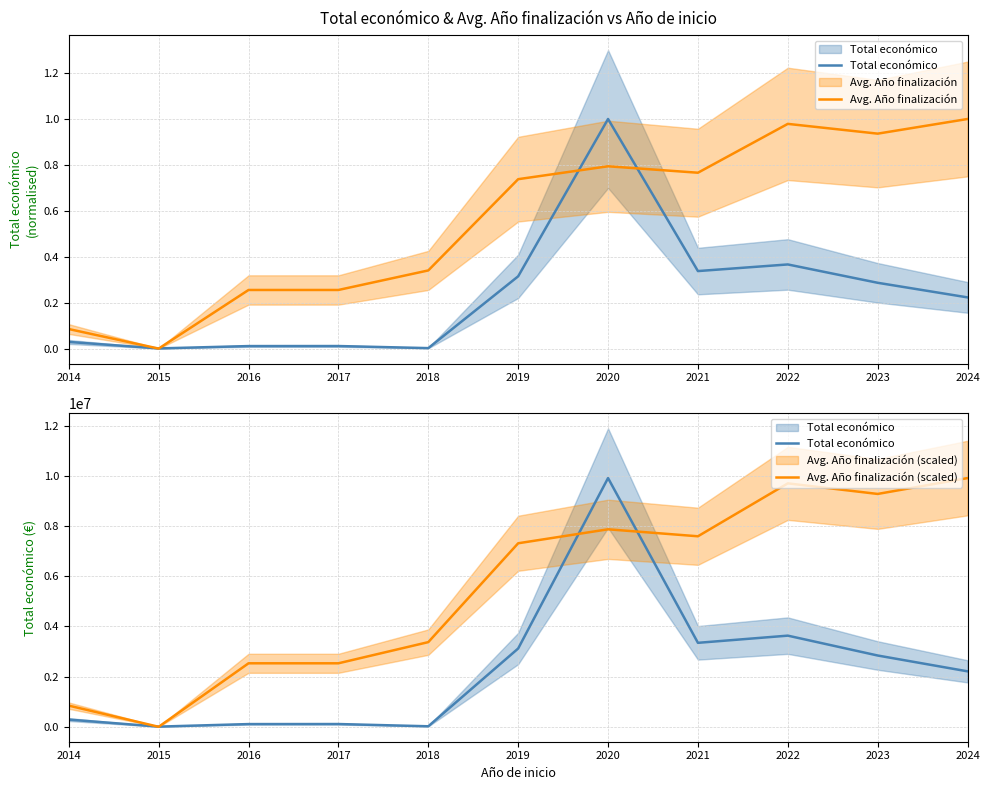

Rank the series by their maximum value, from highest to lowest.

Total económico, Avg. Año finalización (scaled), Avg. Año finalización